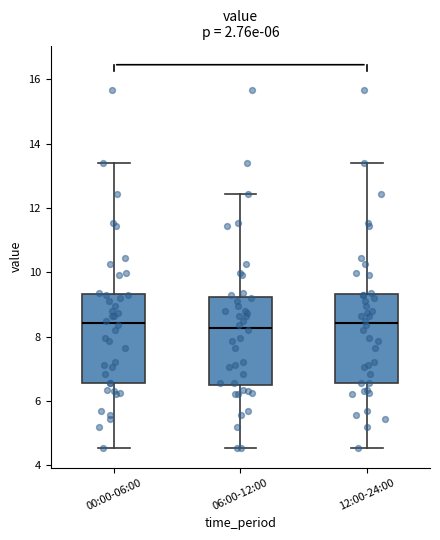

Reading left to right, read every box against the y-axis: the position of its median line, the range the box covers, and the ends of its whiskers. The values are not printed on the chart, so give them approximately, as read against the axis.

00:00-06:00: median 8.4, box 6.6 to 9.4, whiskers 4.6 to 13.4
06:00-12:00: median 8.2, box 6.6 to 9.2, whiskers 4.6 to 12.4
12:00-24:00: median 8.4, box 6.6 to 9.4, whiskers 4.6 to 13.4